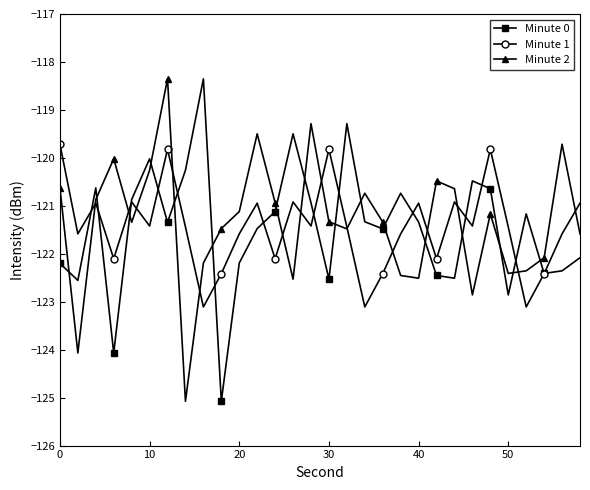

What is the highest value of the Minute 2 series?

-118.4